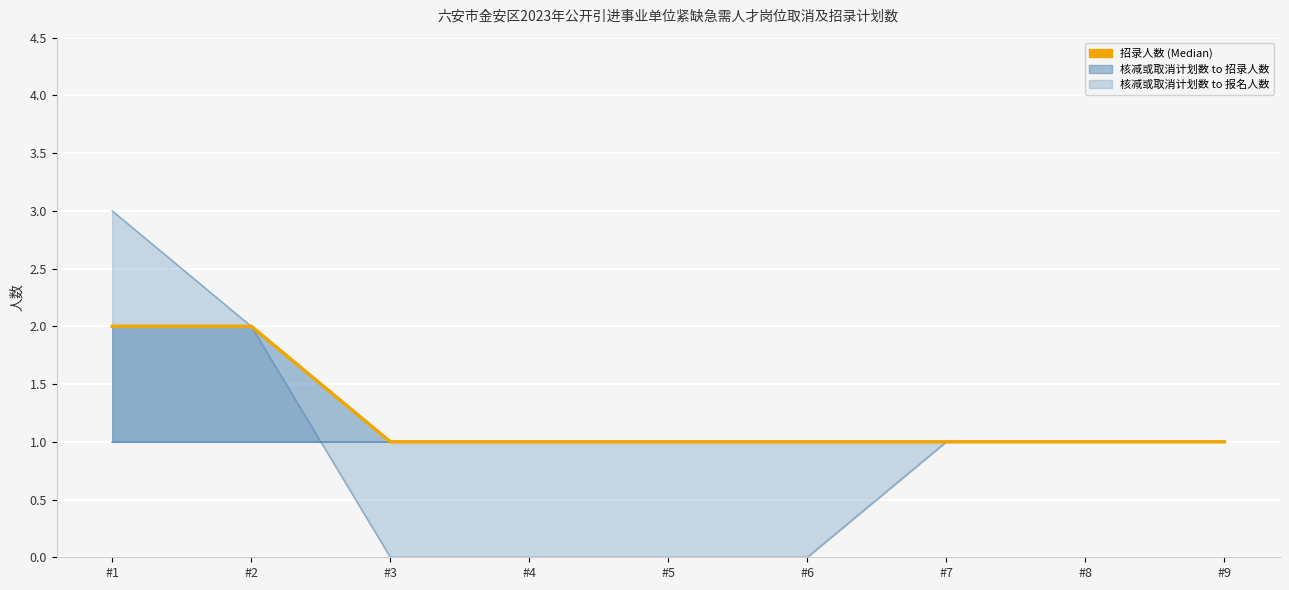

Which label corresponds to the largest value in the chart?

#1